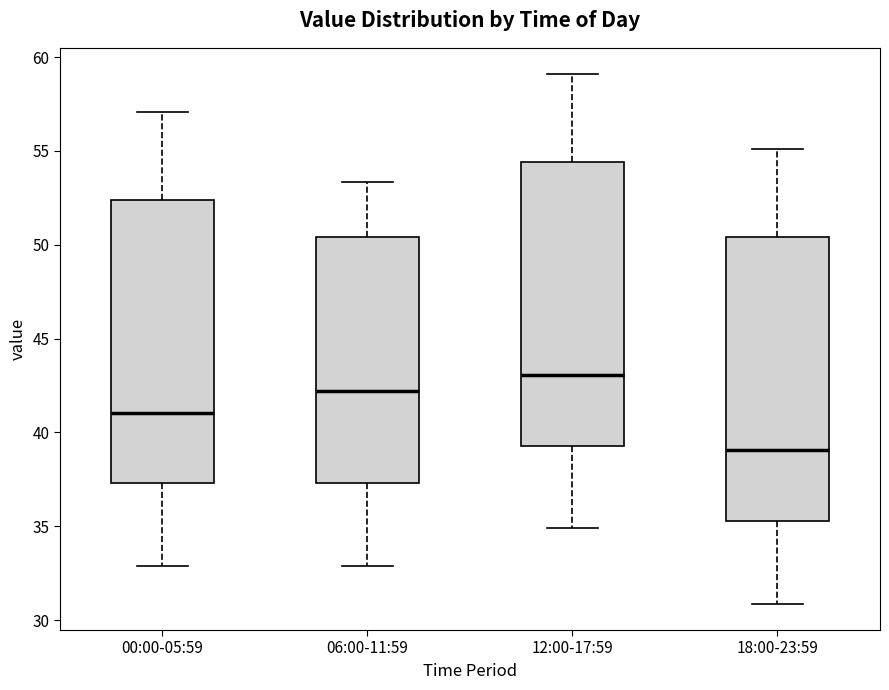

Which box's median line is the lowest?

18:00-23:59